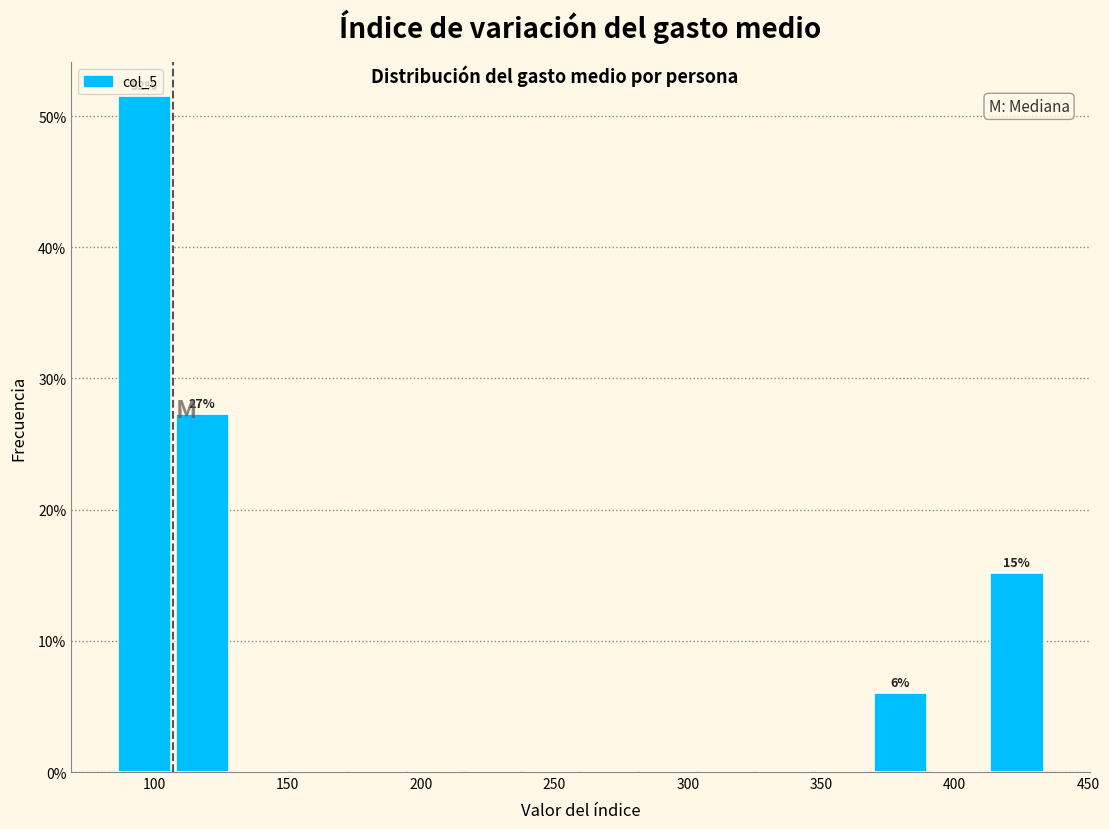

Over which range of the x-axis is the bar tallest?

85 to 105